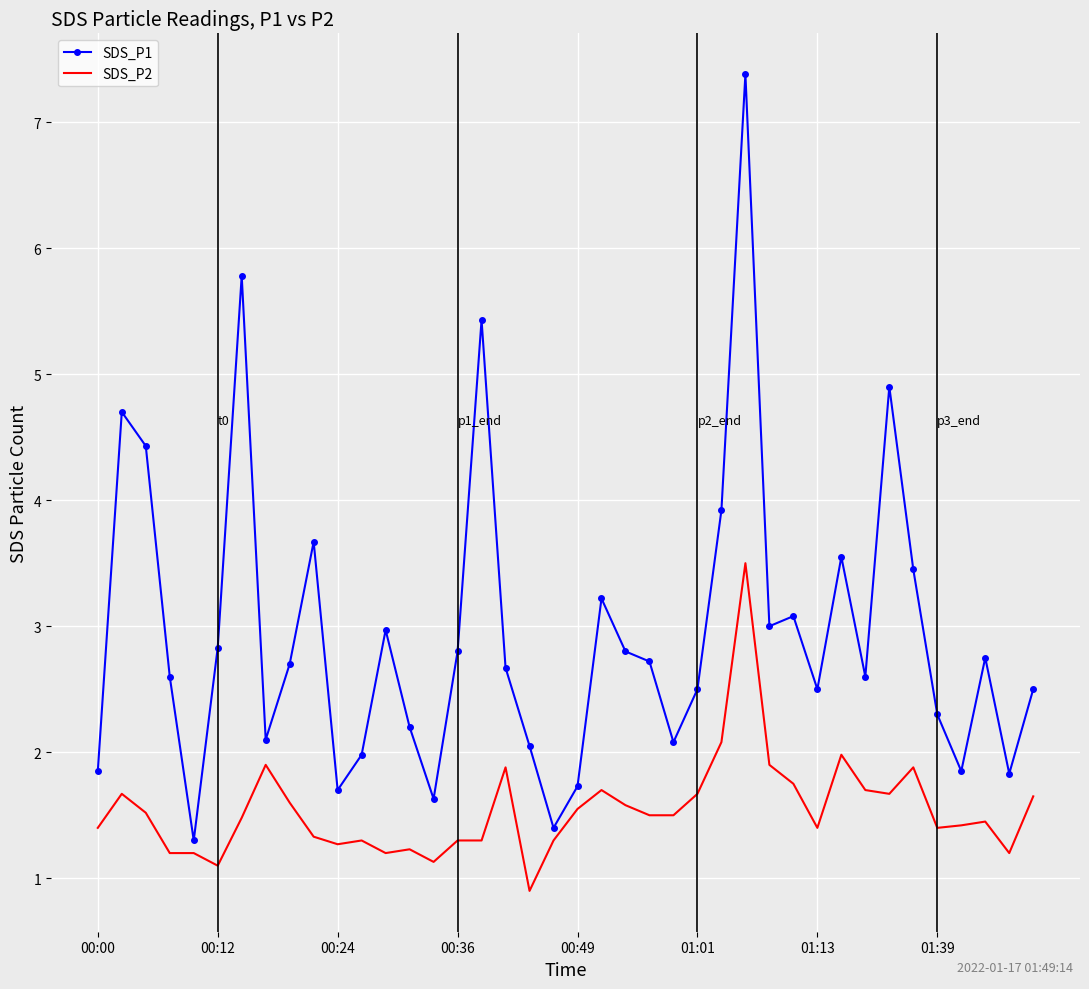

Which series has the widest spread of values?

SDS_P1